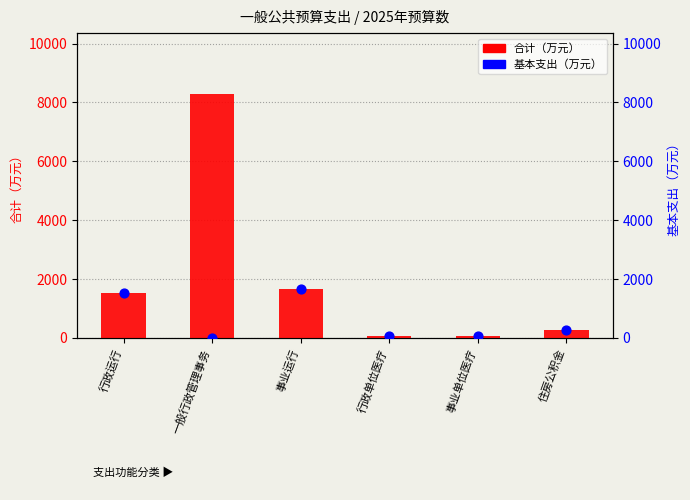

What are all the series names shown in the legend?

合计（万元）, 基本支出（万元）